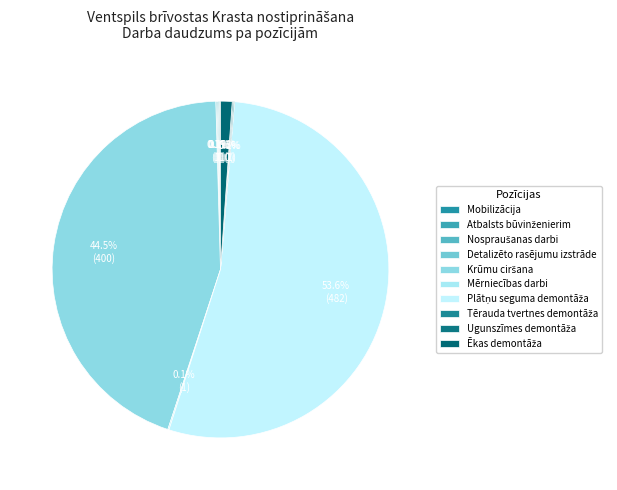

Rank the categories by value from lowest to highest.

Mobilizācija, Atbalsts būvinženierim, Nospraušanas darbi, Detalizēto rasējumu izstrāde, Mērniecības darbi, Tērauda tvertnes demontāža, Ugunszīmes demontāža, Ēkas demontāža, Krūmu ciršana, Plātņu seguma demontāža